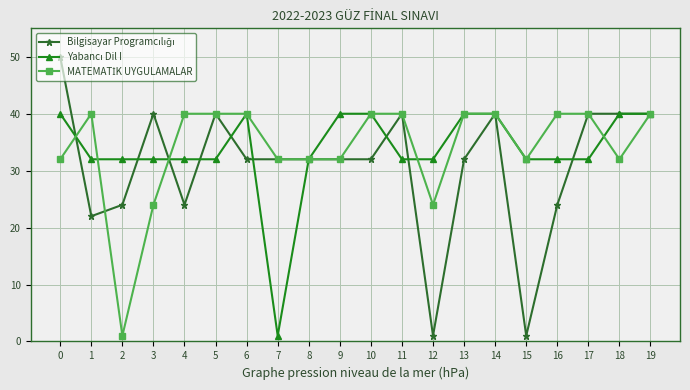

The value of Bilgisayar Programcılığı at 17 is 40. True or false?

True